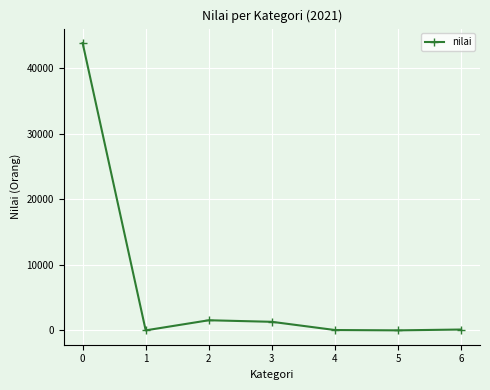

What is the change in value from 0 to 2?

-42327